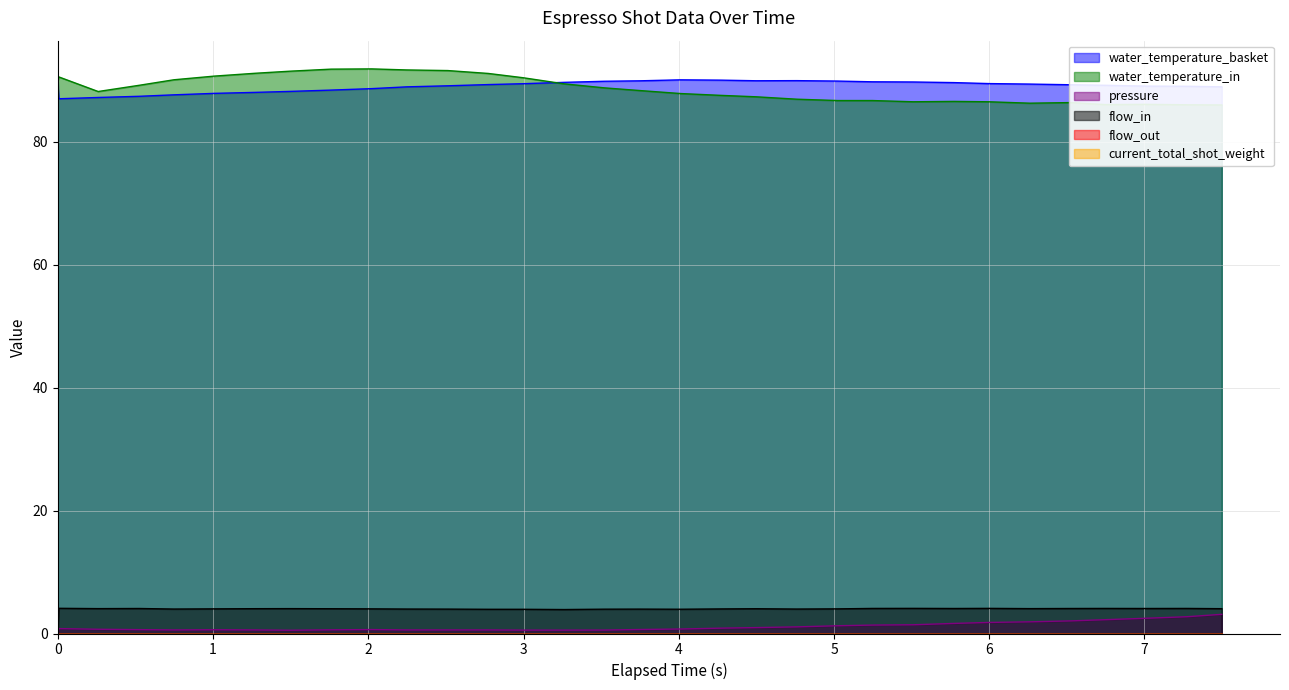

True or false: pressure and water_temperature_basket intersect in this chart.

False